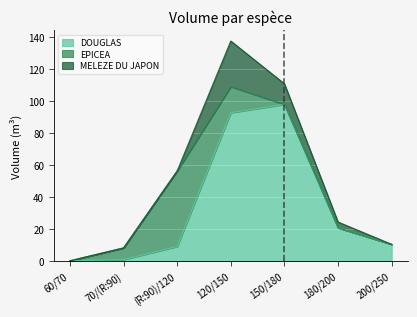

What are all the series names shown in the legend?

DOUGLAS, EPICEA, MELEZE DU JAPON